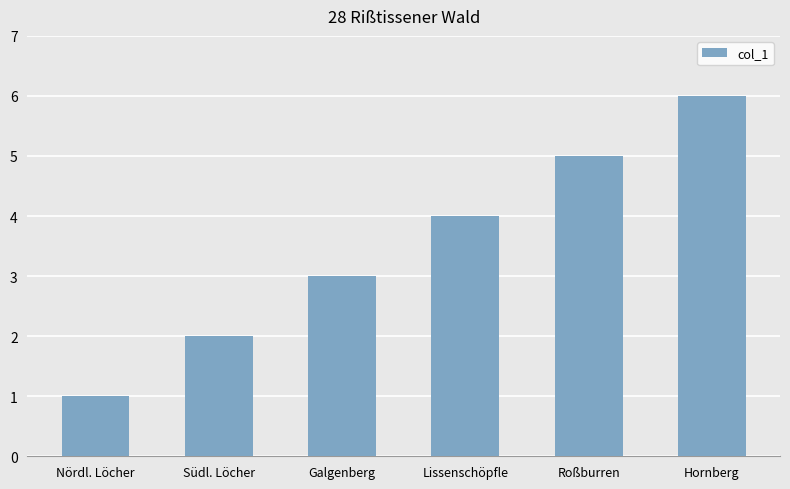

Are the bars grouped side by side (vs. stacked)?

No